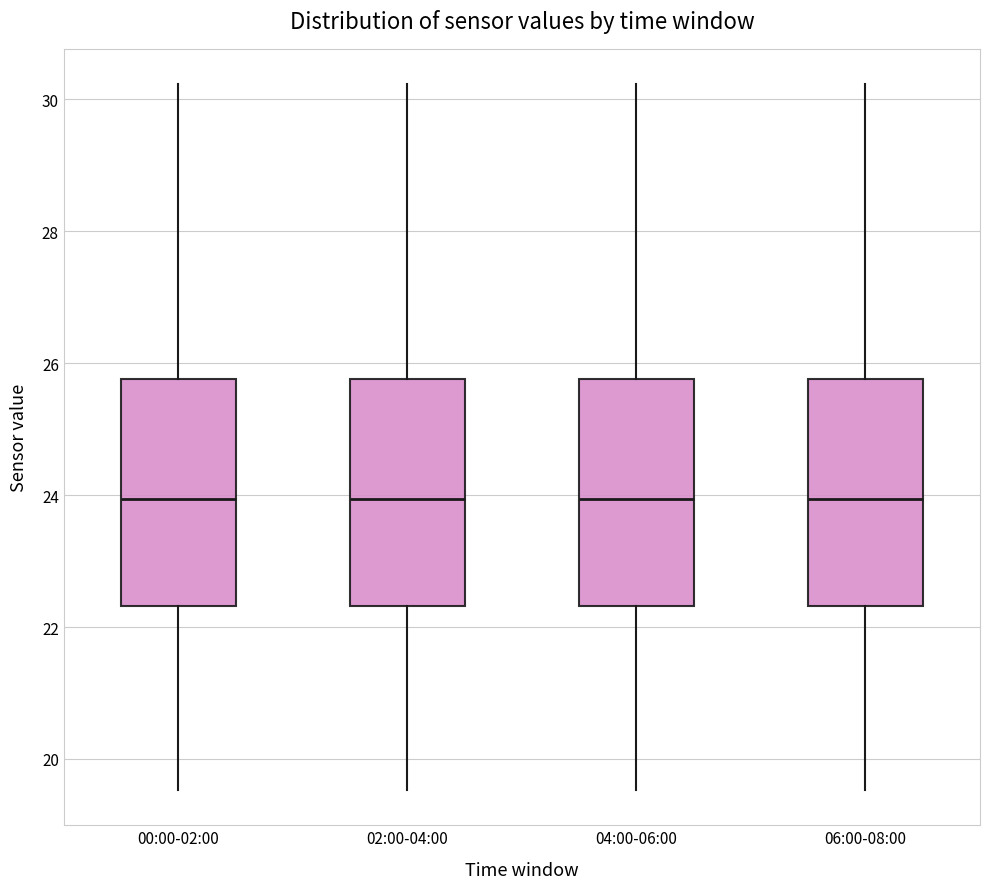

Reading left to right, transcribe this box plot: for each box, give where its median line is, the range the box spans, and where its two whiskers end, as read against the y-axis. The values are not printed on the chart, so give them approximately, as read against the axis.

00:00-02:00: median 24.0, box 22.4 to 25.8, whiskers 19.6 to 30.2
02:00-04:00: median 24.0, box 22.4 to 25.8, whiskers 19.6 to 30.2
04:00-06:00: median 24.0, box 22.4 to 25.8, whiskers 19.6 to 30.2
06:00-08:00: median 24.0, box 22.4 to 25.8, whiskers 19.6 to 30.2